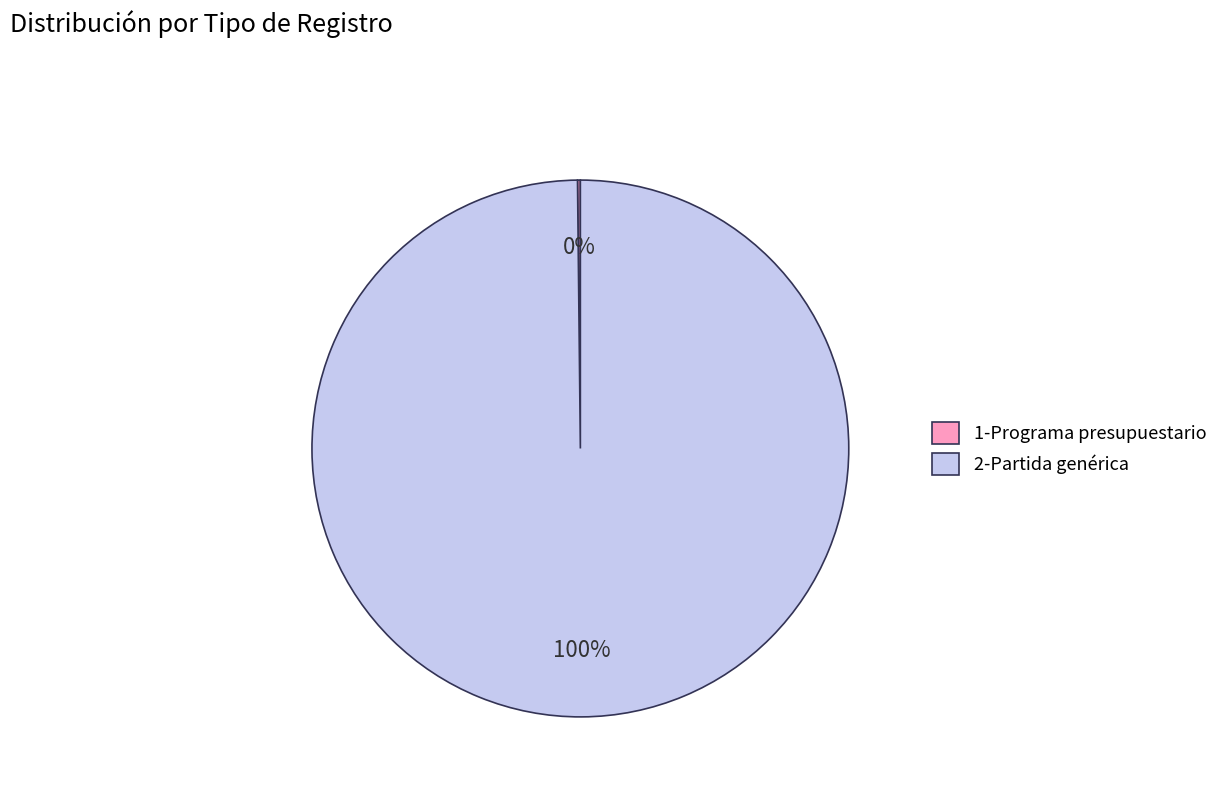

What is the largest slice in the pie chart?

2-Partida genérica